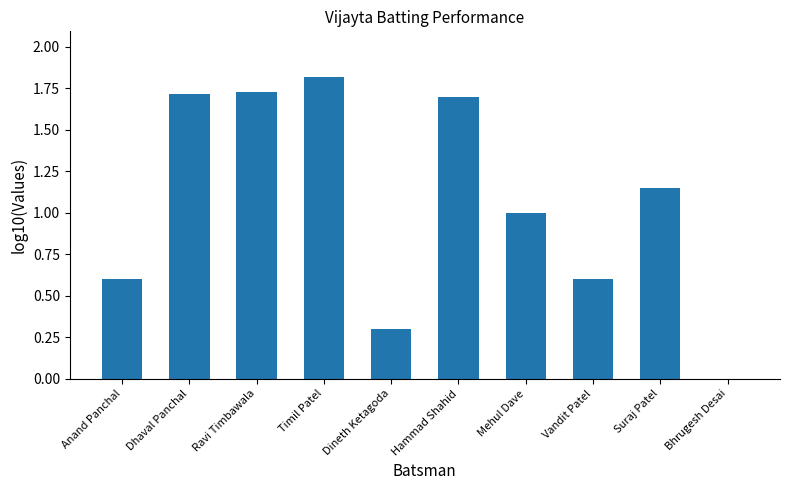

Which has a higher value, Hammad Shahid or Dineth Ketagoda?

Hammad Shahid